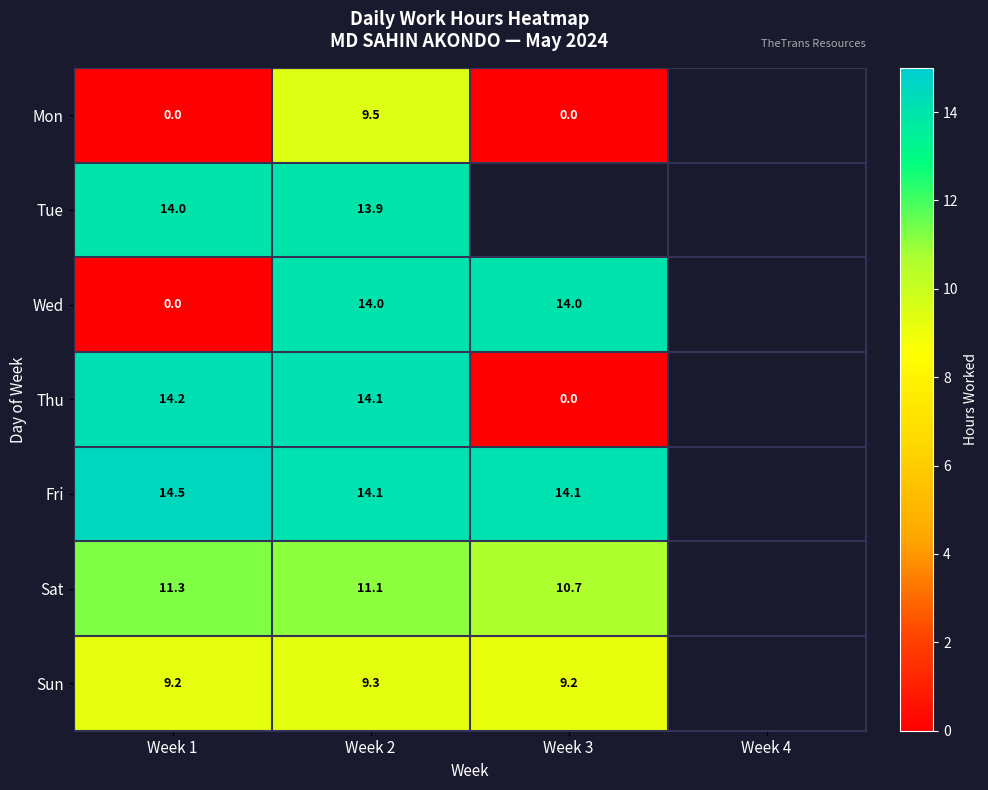

Is the value of Thu at Week 1 greater than the value of Tue at Week 2?

Yes